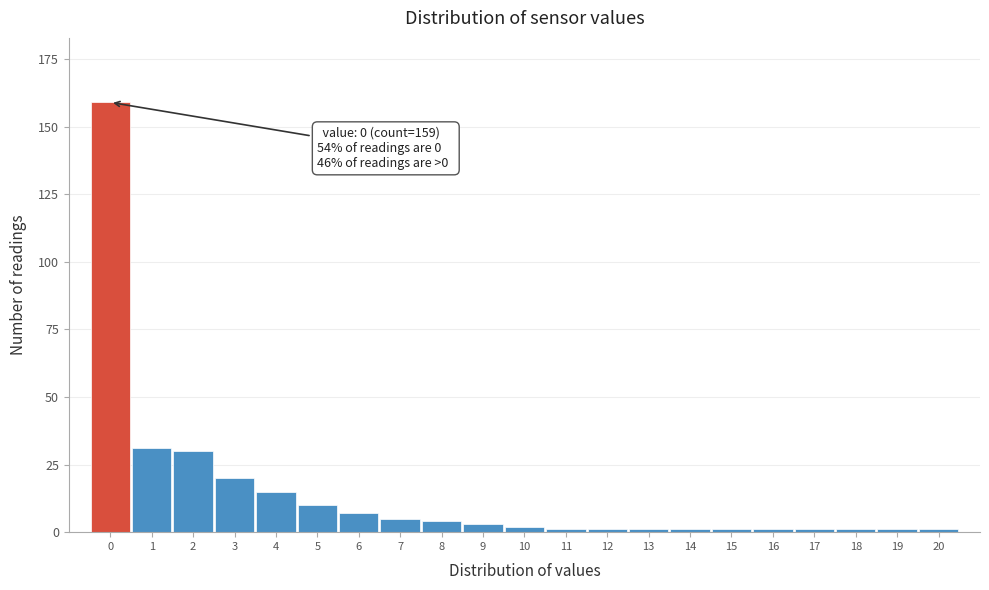

Reading right to left, extract all data points from this chart.

20=1	19=1	18=1	17=1	16=1	15=1	14=1	13=1	12=1	11=1	10=2	9=3	8=4	7=5	6=7	5=10	4=15	3=20	2=30	1=31	0=159